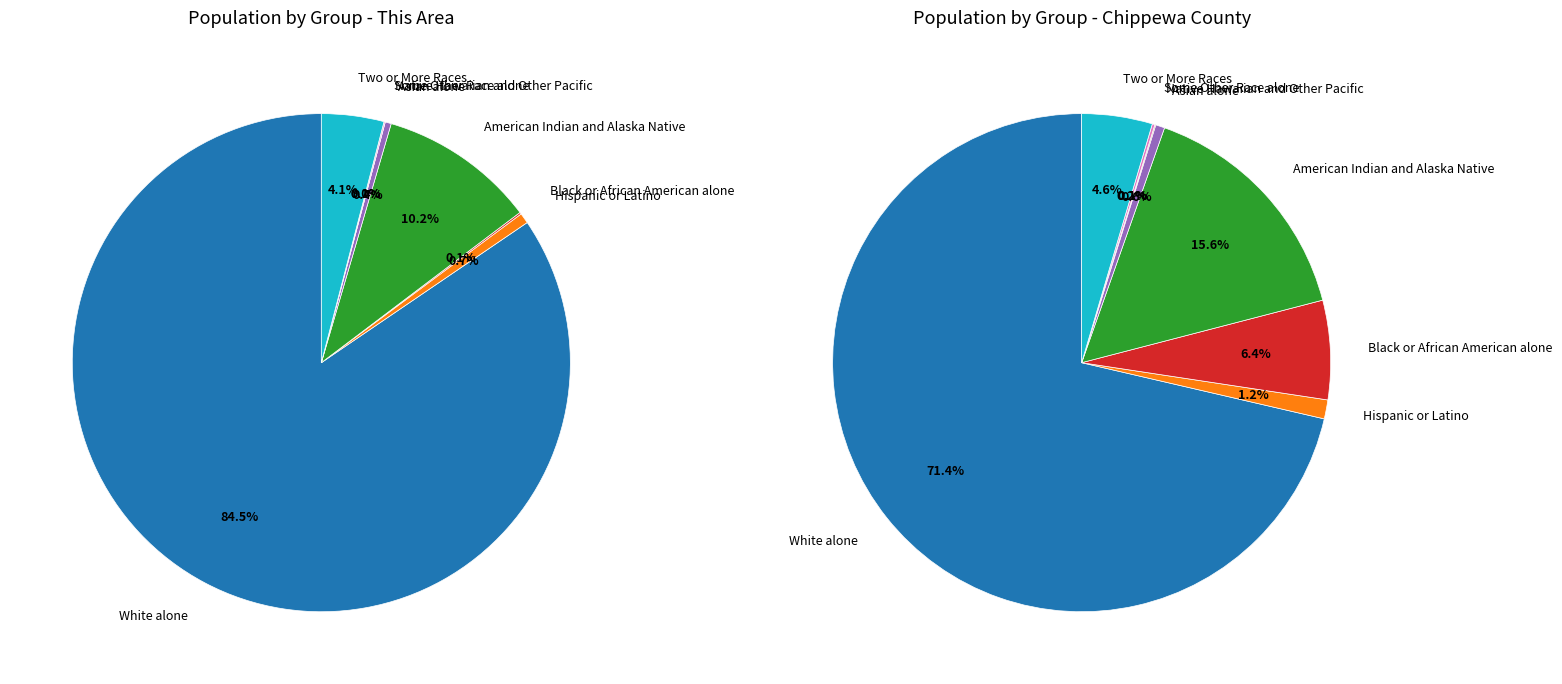

Which slice is the smallest?

Some Other Race alone